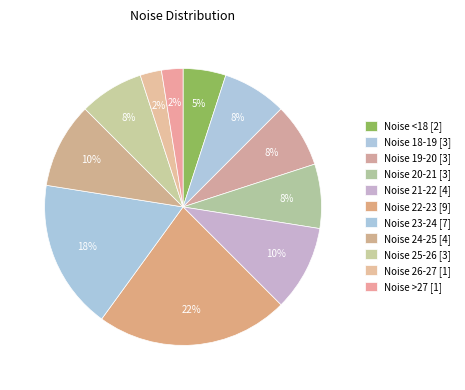

How many segments does this pie chart have?

11